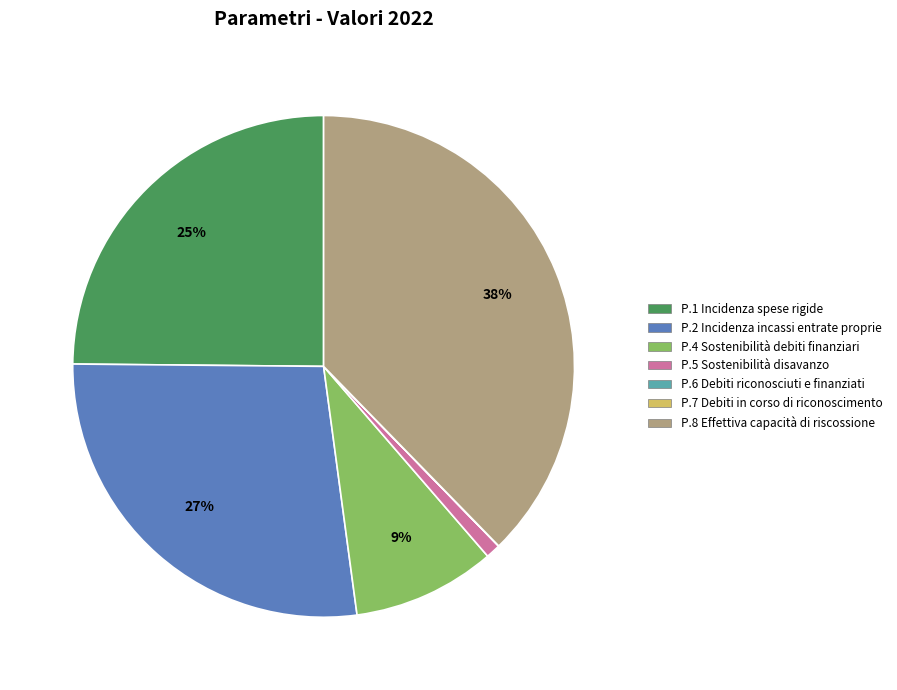

To the nearest percent, what is the average slice percentage?

14%